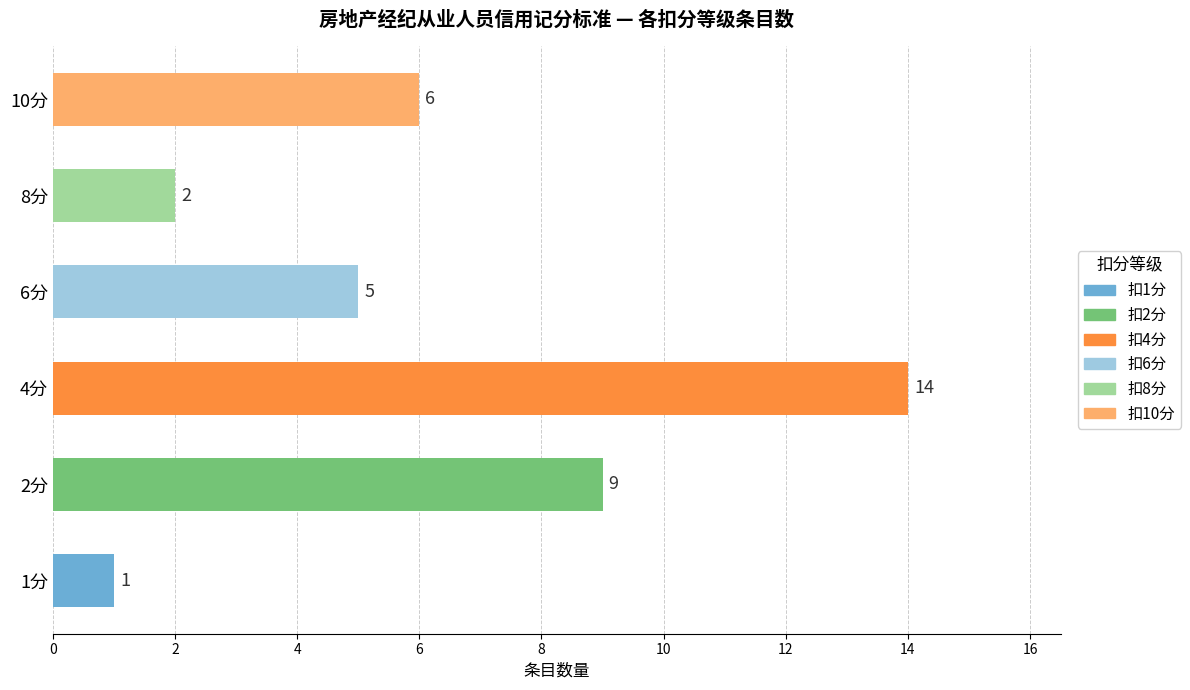

The value at 4分 is 14. True or false?

True